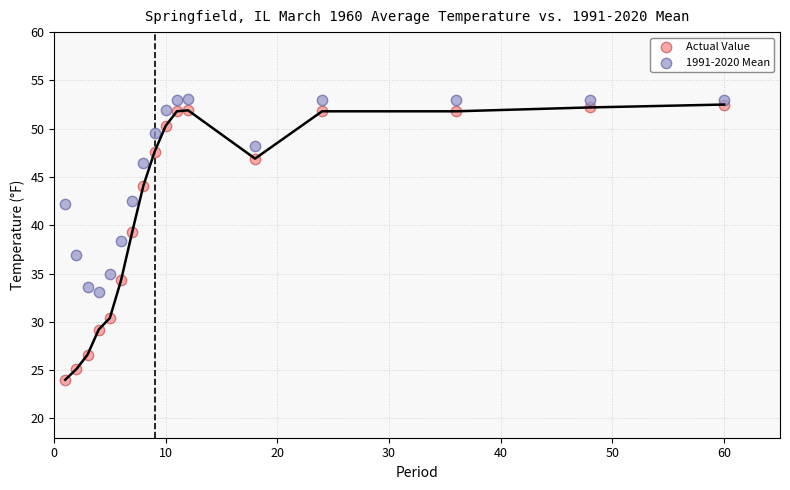

What is the X range (max minus min) for the scatter plot?

59.0